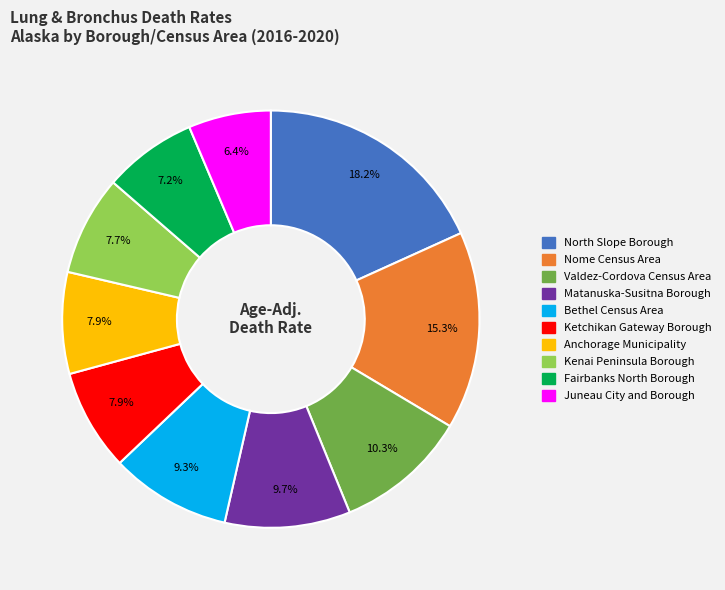

To the nearest percent, what is the difference between the largest and smallest slice percentages?

12%